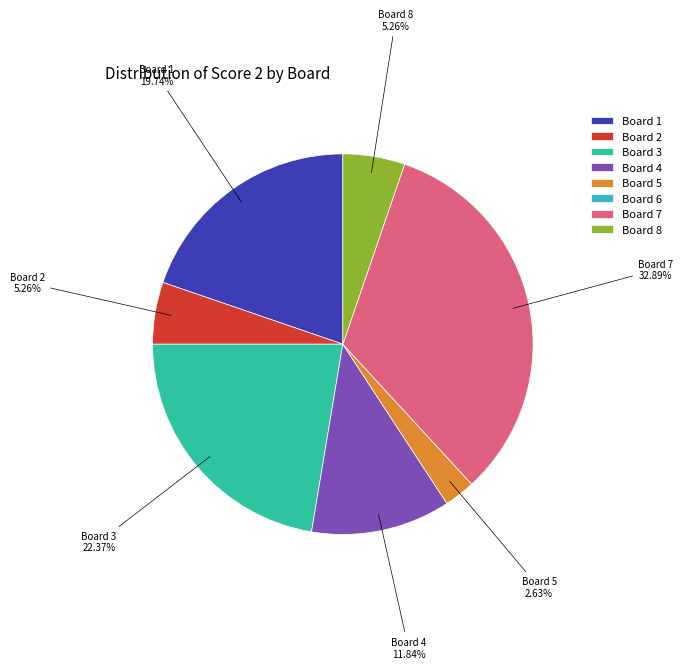

To the nearest percent, what is the combined percentage of Board 7 and Board 4?

45%